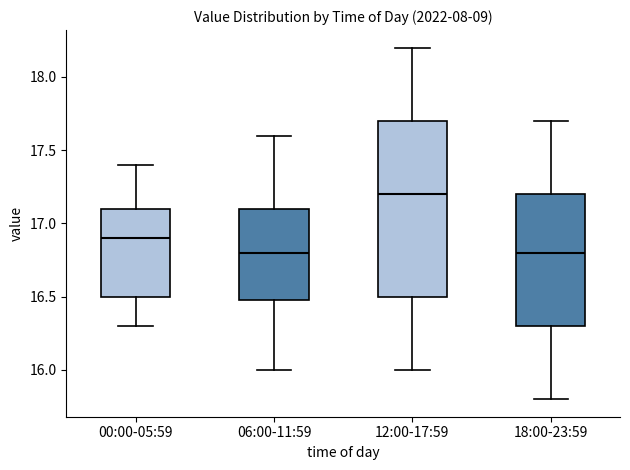

Reading left to right, read every box against the y-axis: the position of its median line, the range the box covers, and the ends of its whiskers. The values are not printed on the chart, so give them approximately, as read against the axis.

00:00-05:59: median 16.9, box 16.5 to 17.1, whiskers 16.3 to 17.4
06:00-11:59: median 16.8, box 16.5 to 17.1, whiskers 16.0 to 17.6
12:00-17:59: median 17.2, box 16.5 to 17.7, whiskers 16.0 to 18.2
18:00-23:59: median 16.8, box 16.3 to 17.2, whiskers 15.8 to 17.7